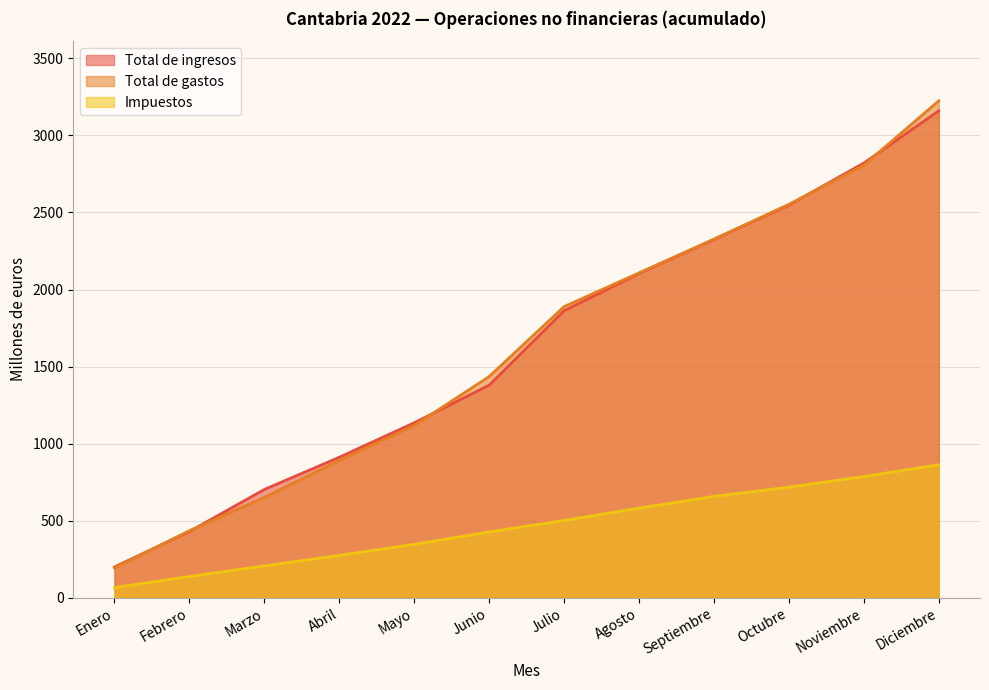

How many lines are shown in the chart?

3